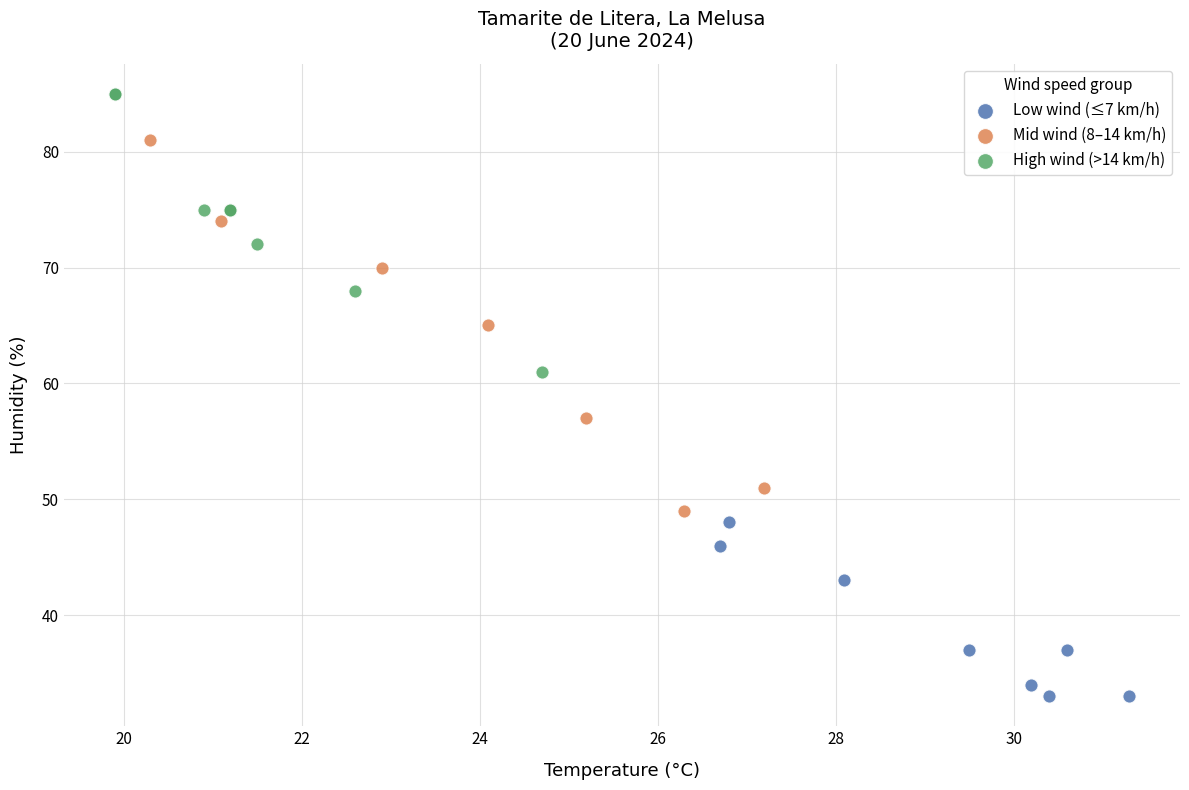

Which series reaches the maximum Y coordinate?

High wind (>14 km/h)